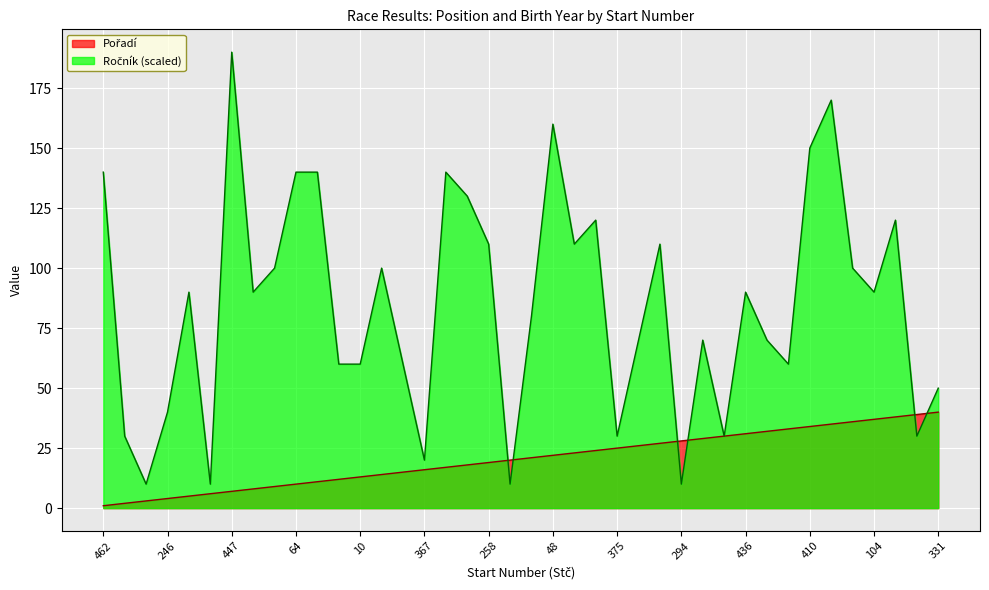

True or false: Ročník and Pořadí intersect in this chart.

True